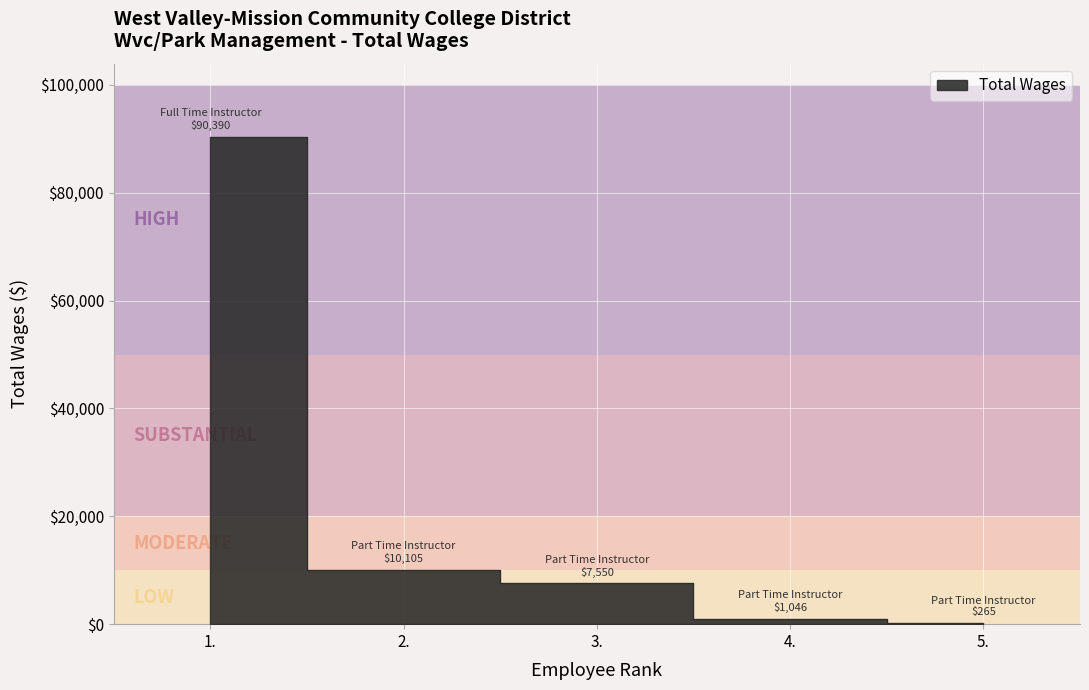

Which category has the lowest value across all series?

5.